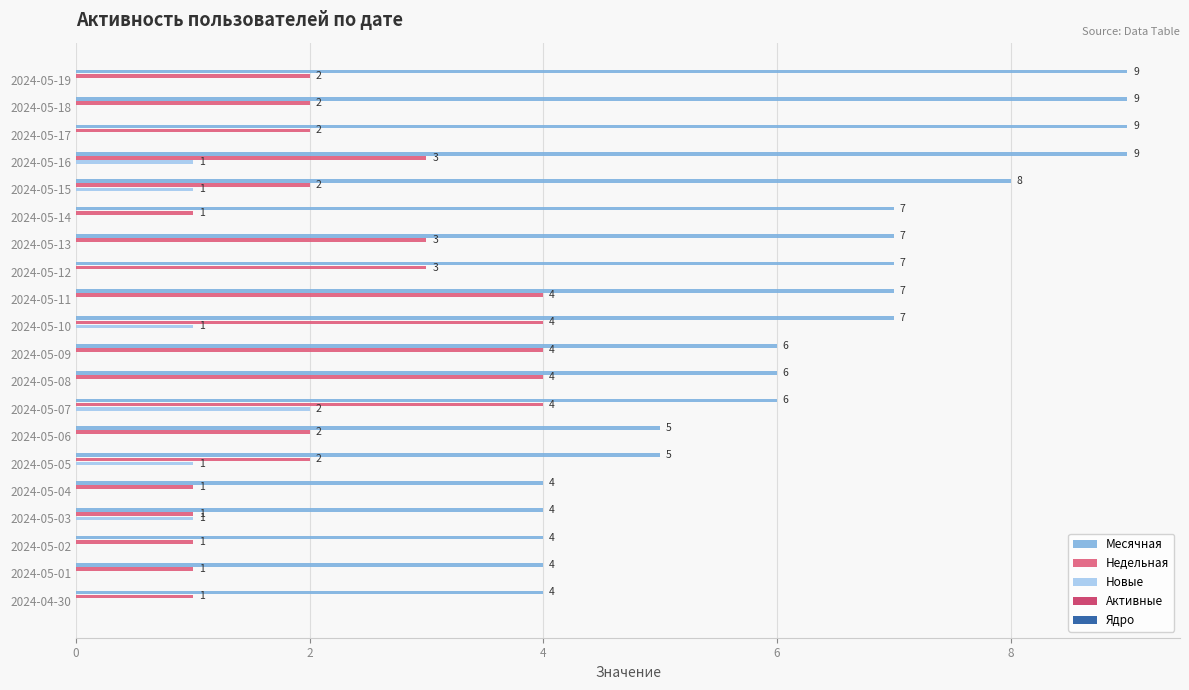

True or false: Новые has a value of -1 at 2024-05-19.

False